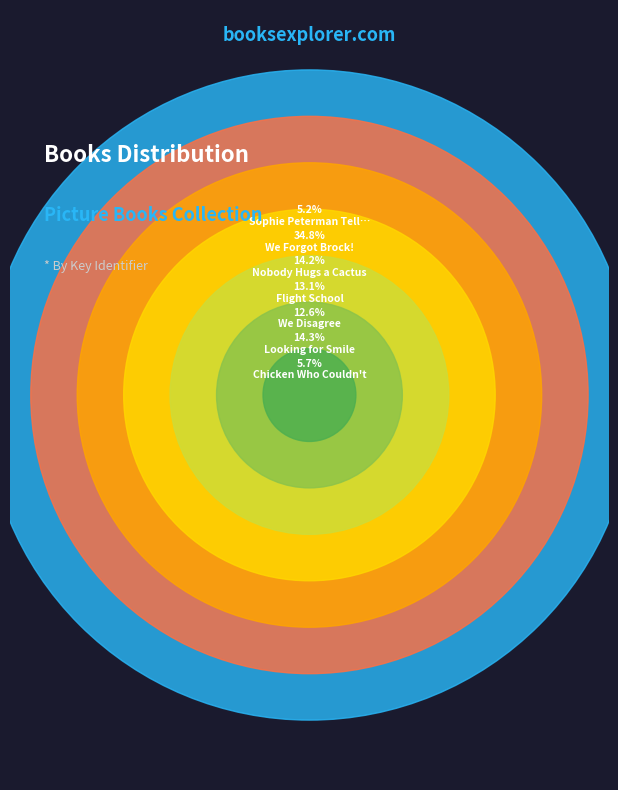

Which has a higher value, Flight School or Looking for Smile?

Looking for Smile